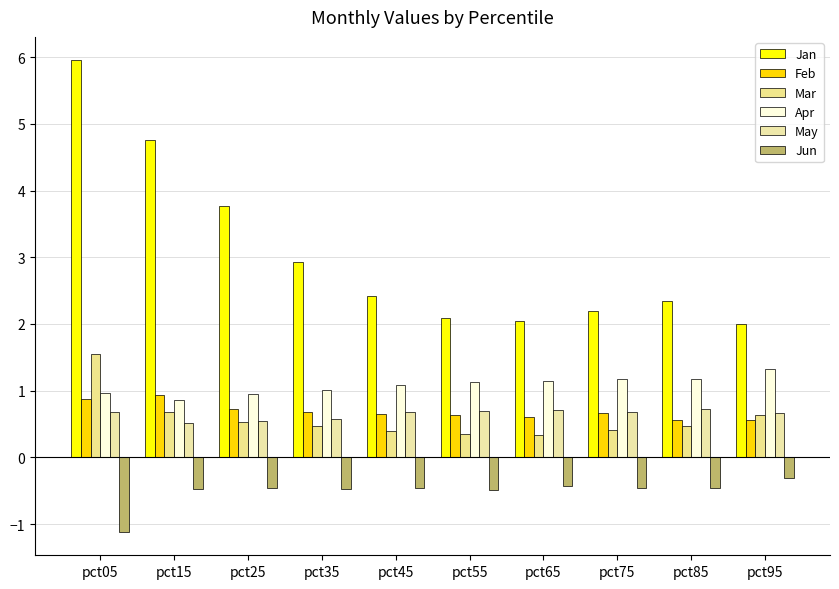

What is the average value of the Feb series?

0.7